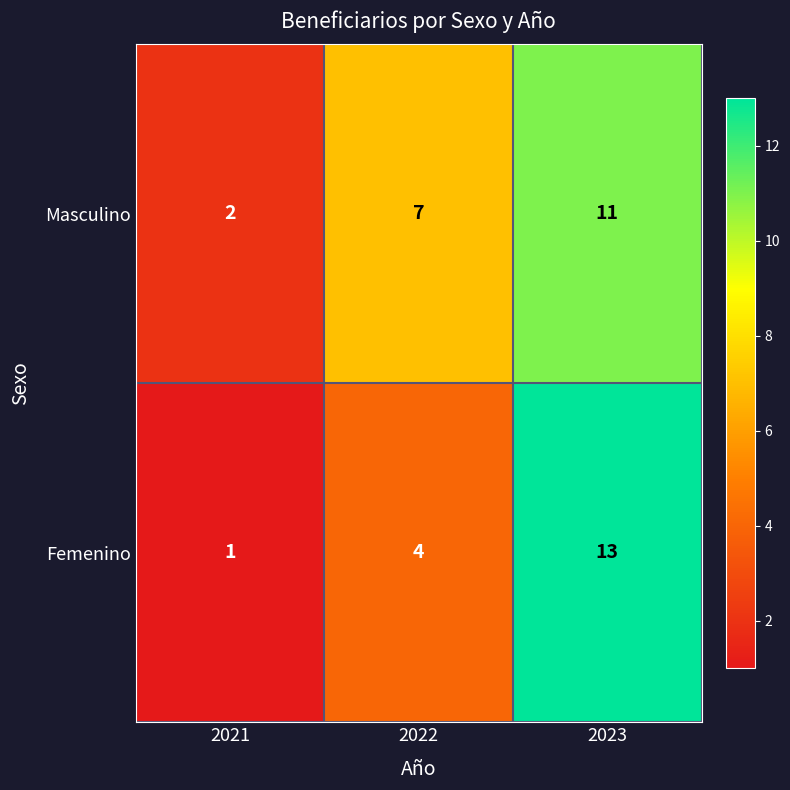

At which category is the sum across all series the highest?

2023